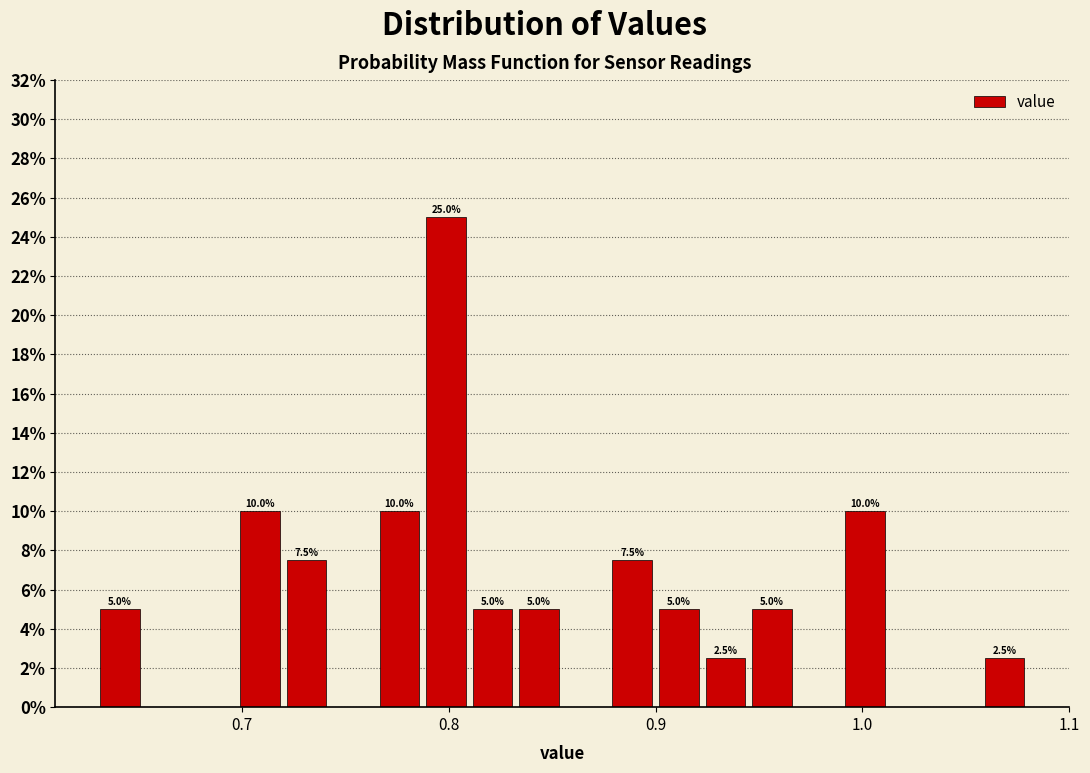

Read against the x-axis, roughly where is the centre of the tallest bar?

0.80